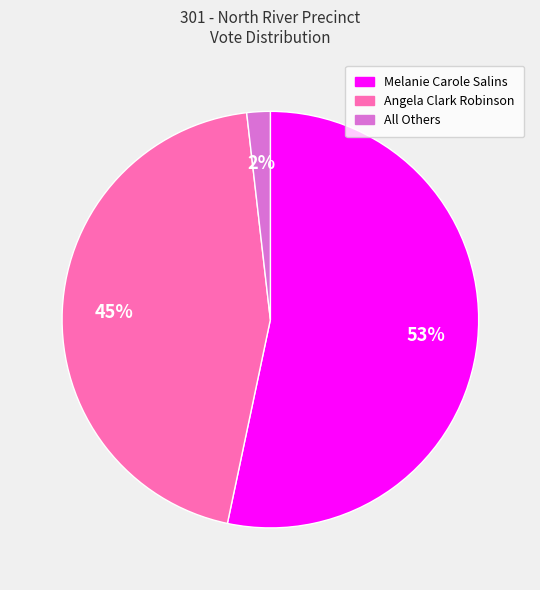

Rank the categories by value from highest to lowest.

Melanie Carole Salins, Angela Clark Robinson, All Others